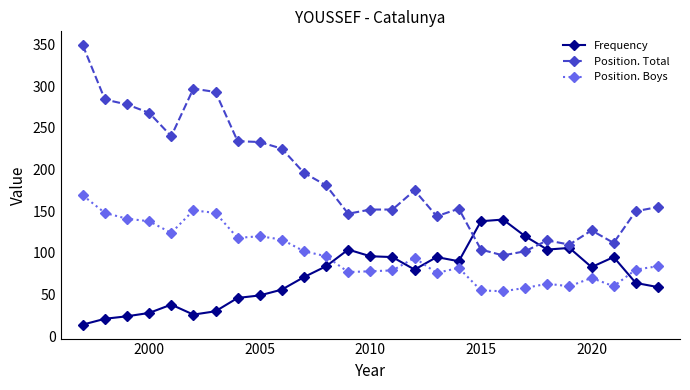

Is this an area chart (filled region under the line)?

No